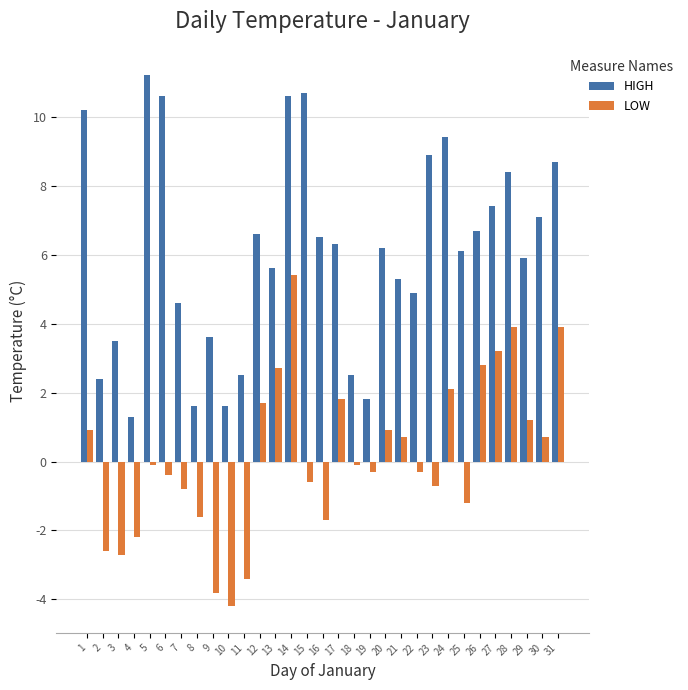

What are all the series names shown in the legend?

HIGH, LOW